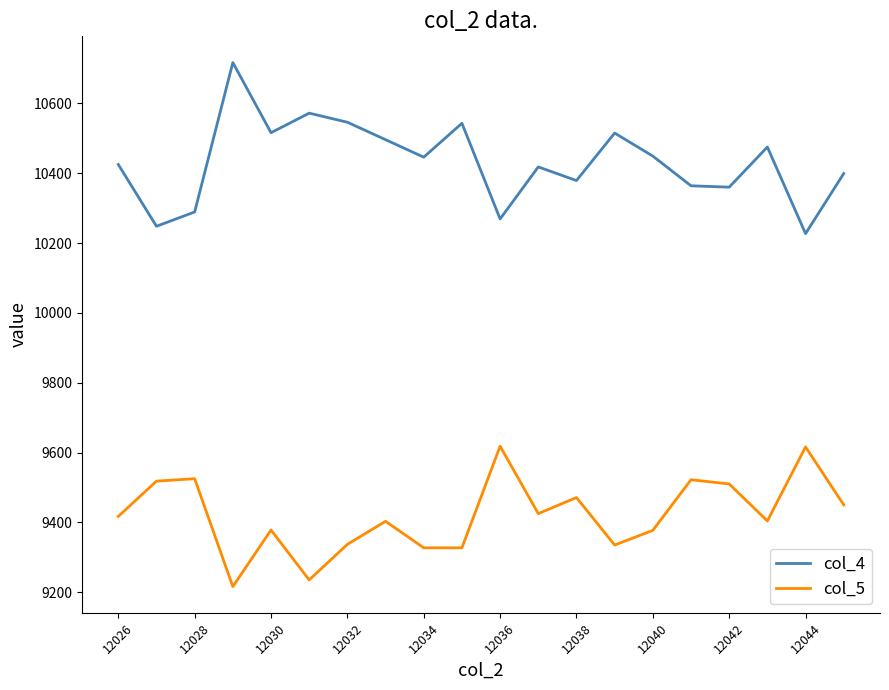

List the series in order of their peak value, highest first.

col_4, col_5